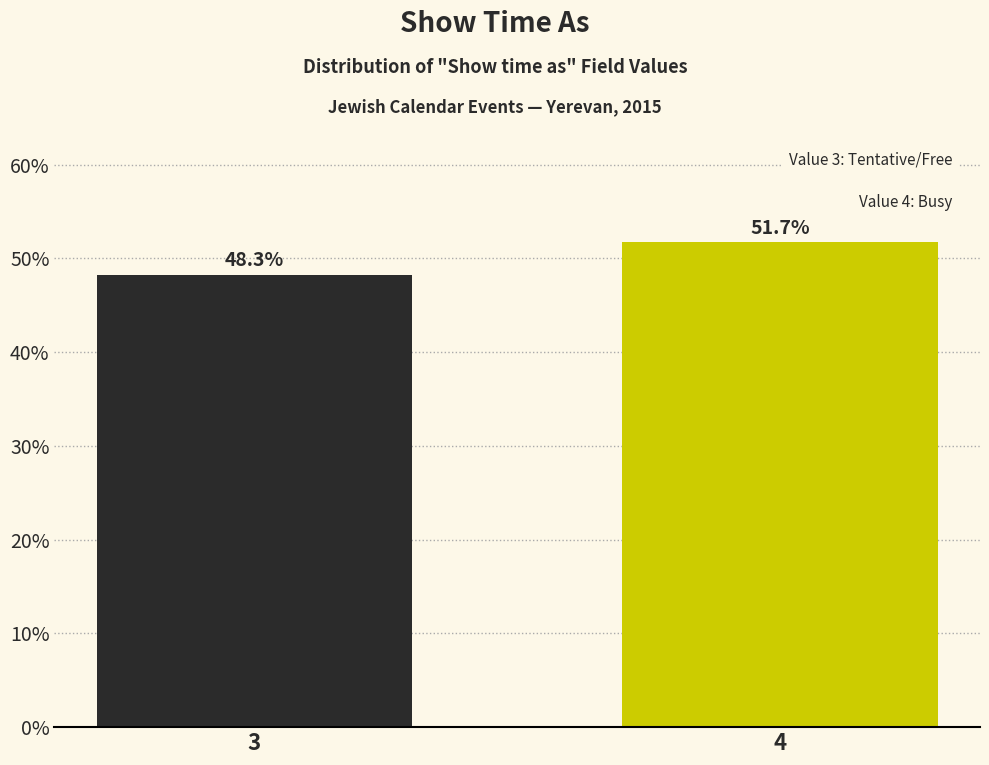

Reading left to right, list all the values displayed in this chart.

3=48.3	4=51.7